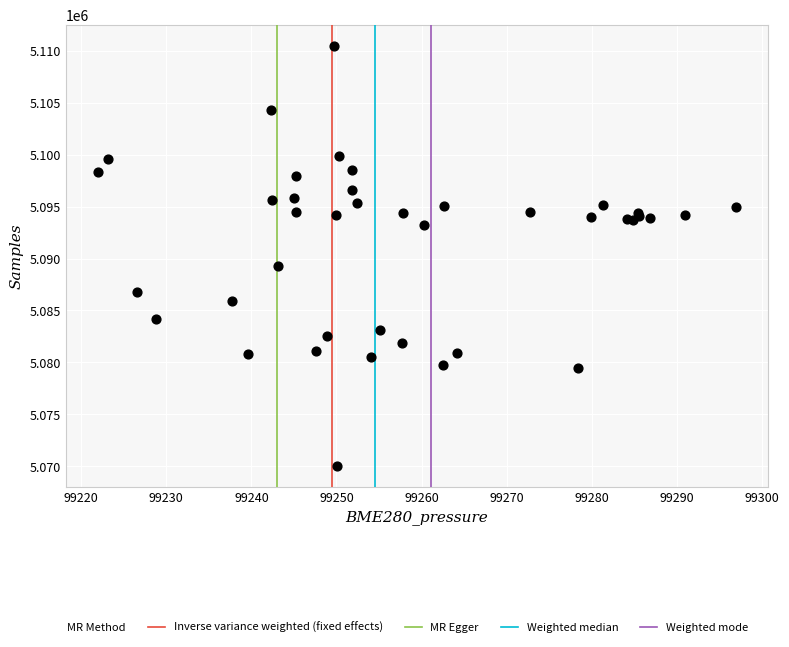

What Y value in the scatter plot is closest to 5090282?

5089315